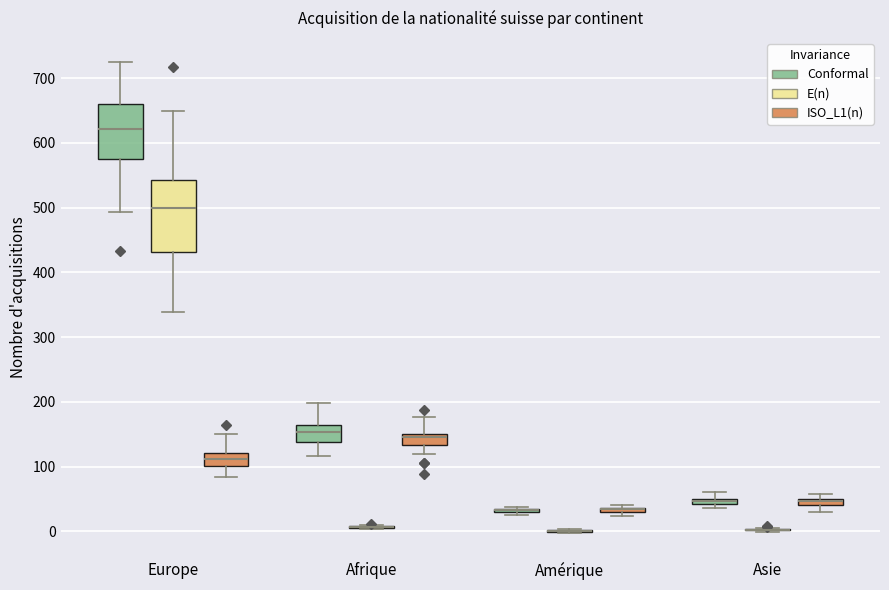

Which box is the tallest, from its lower edge to its upper edge?

Europe (E(n))